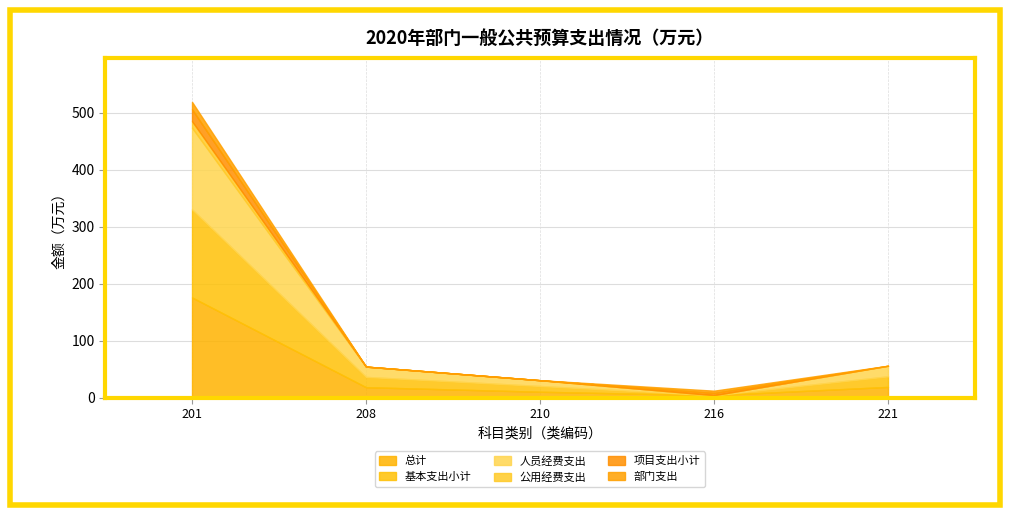

True or false: 基本支出小计 and 人员经费支出 cross at least once.

False